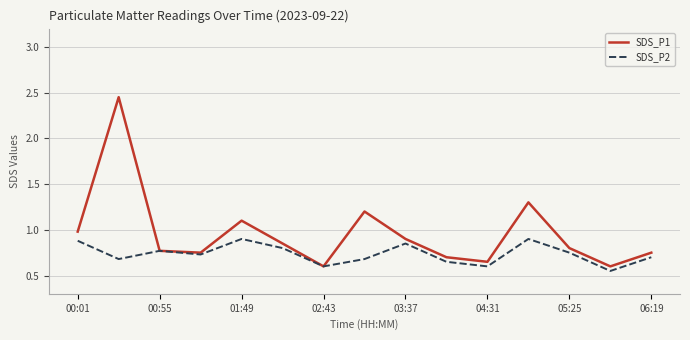

Which series has the widest spread of values?

SDS_P1